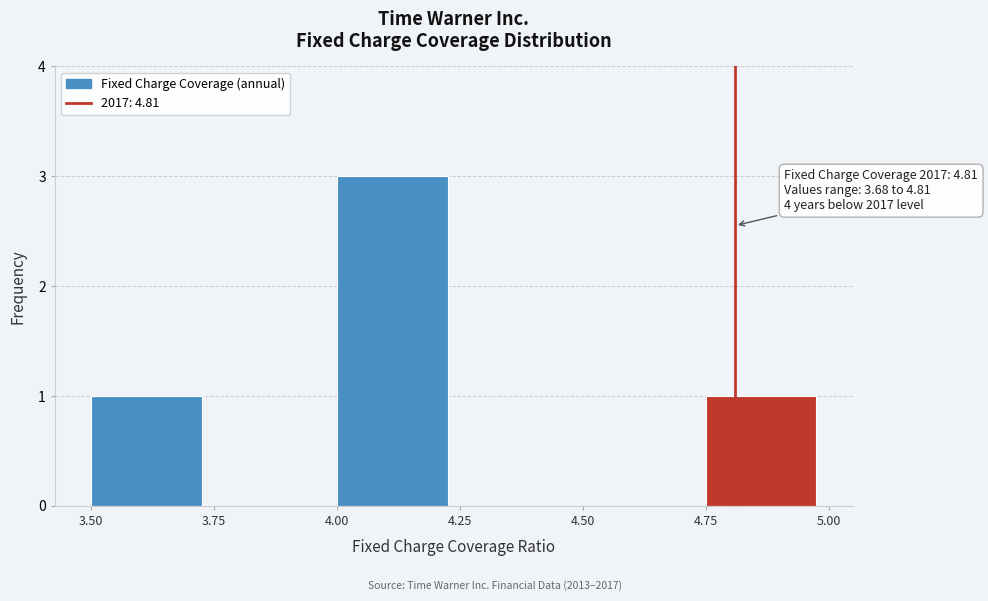

Over which range of the x-axis is the bar tallest?

4.00 to 4.25